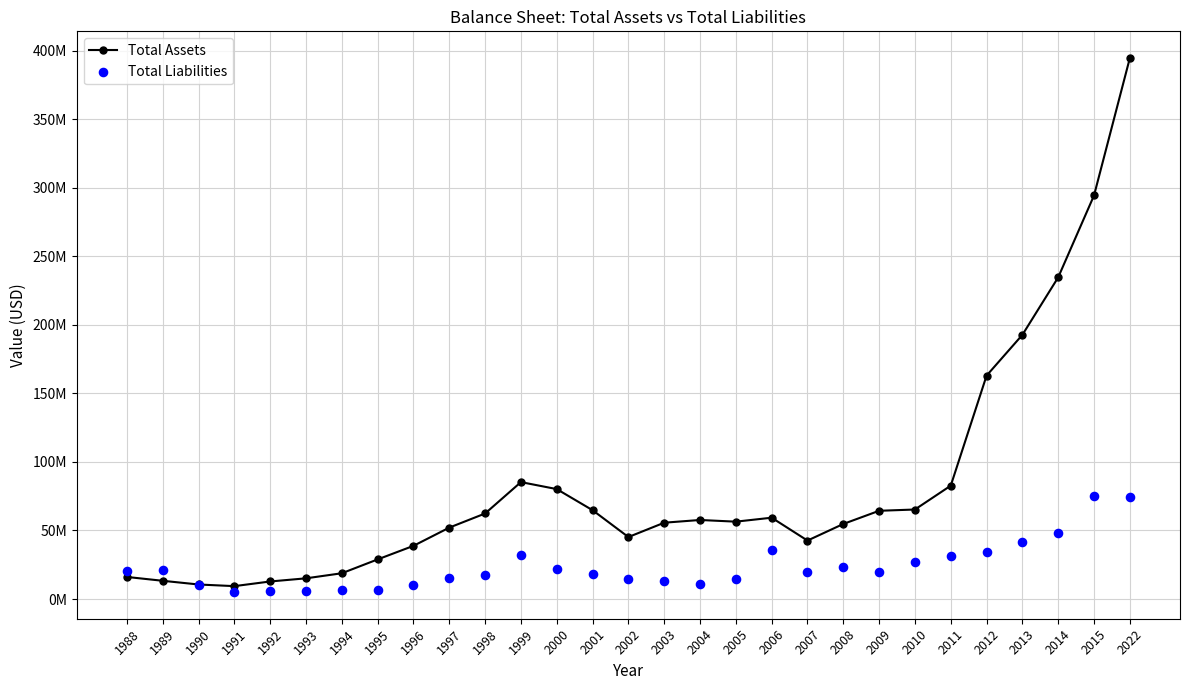

Which series contains the highest Y value?

Total Assets